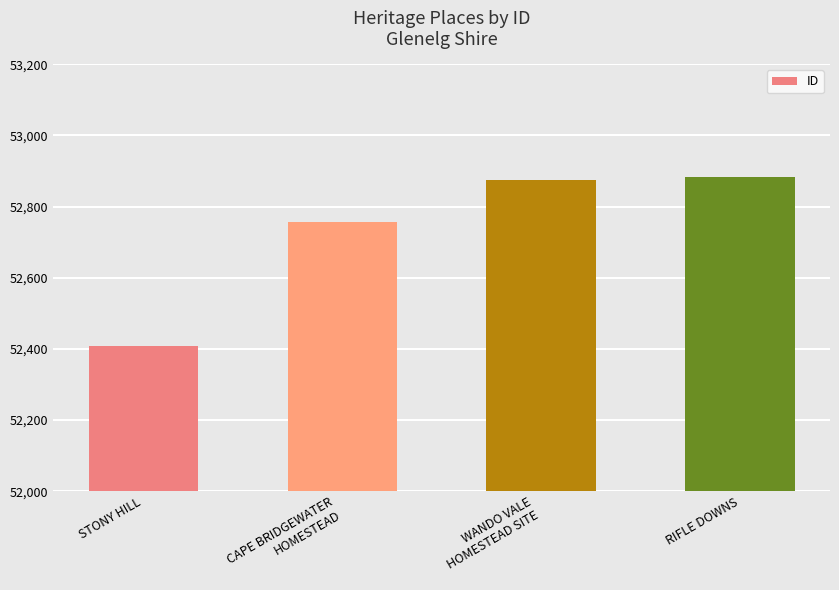

What is the difference between the values at RIFLE DOWNS and CAPE BRIDGEWATER
HOMESTEAD?

124